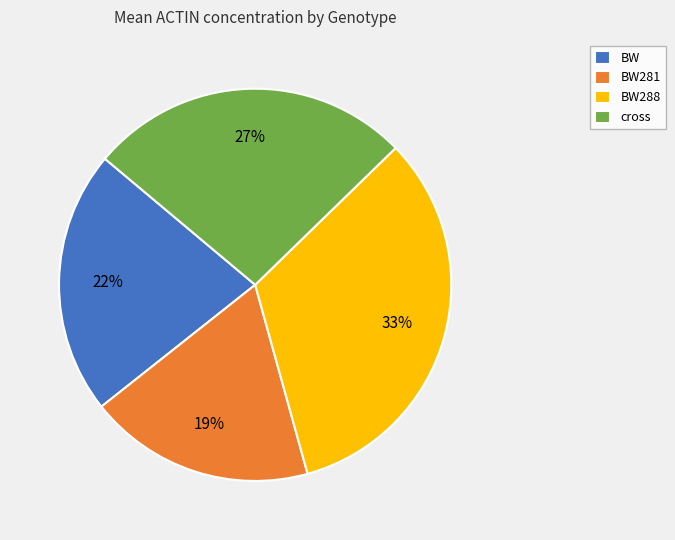

Count the number of slices in the pie.

4